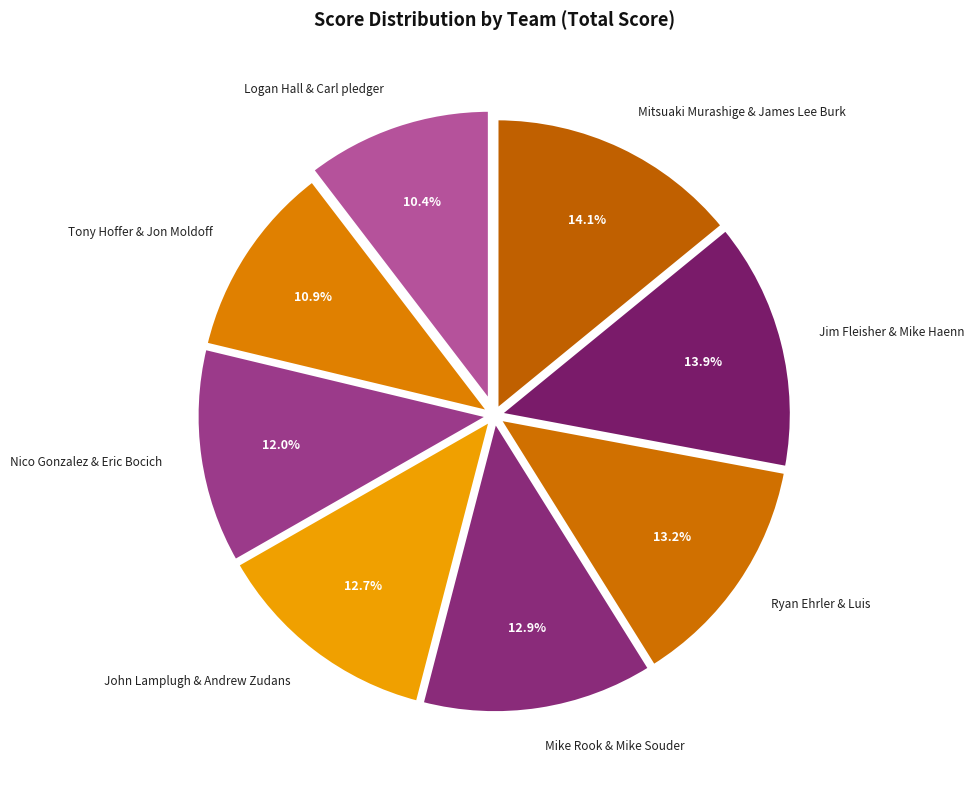

What percentage is NOT represented by Mitsuaki Murashige & James Lee Burk?

85.9%